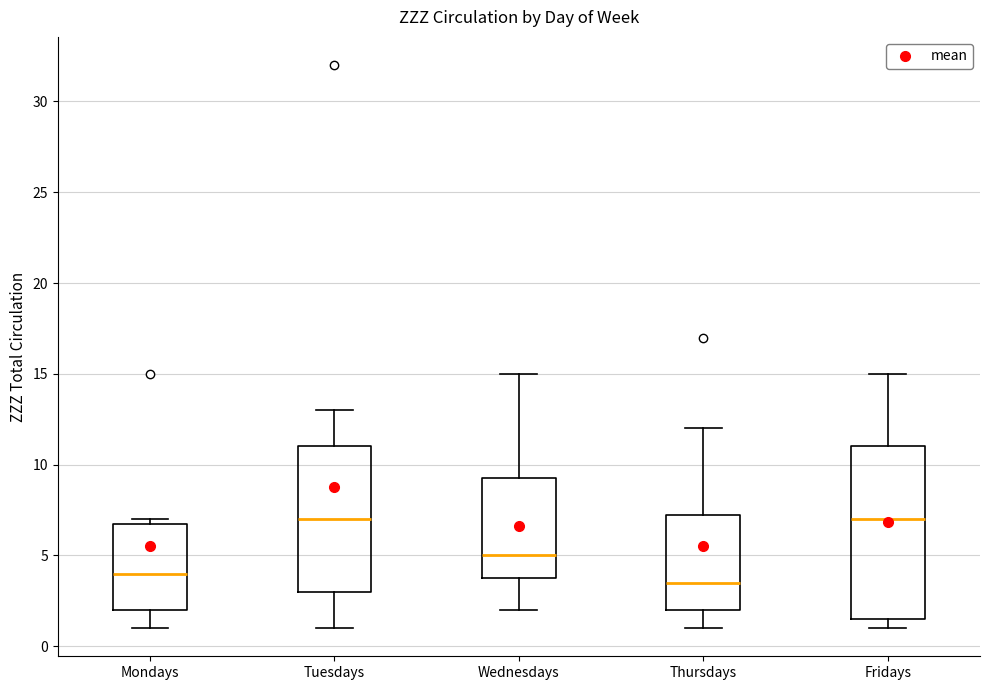

Which box has the lowest median line?

Thursdays